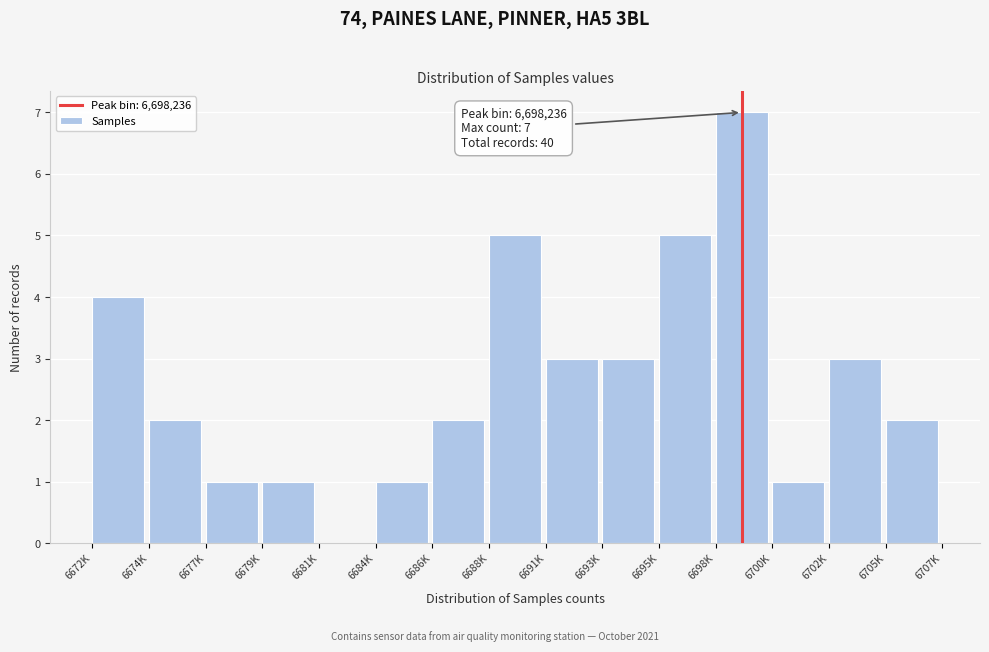

Reading left to right, what are all the values shown in this chart?

6672K=4	6674K=2	6677K=1	6679K=1	6681K=0	6684K=1	6686K=2	6688K=5	6691K=3	6693K=3	6695K=5	6698K=7	6700K=1	6702K=3	6705K=2